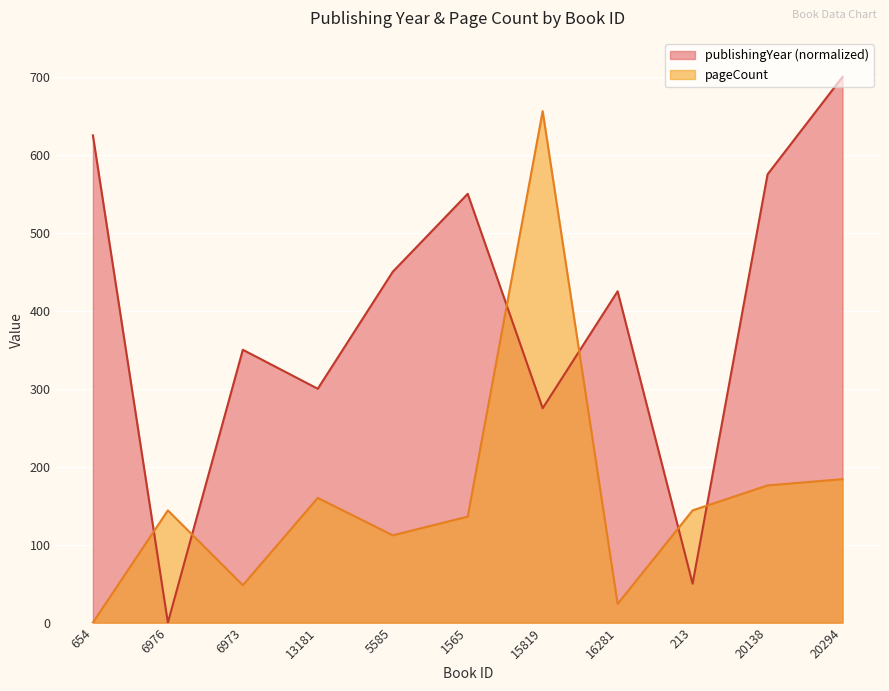

How many interior local peaks does the publishingYear series have?

3